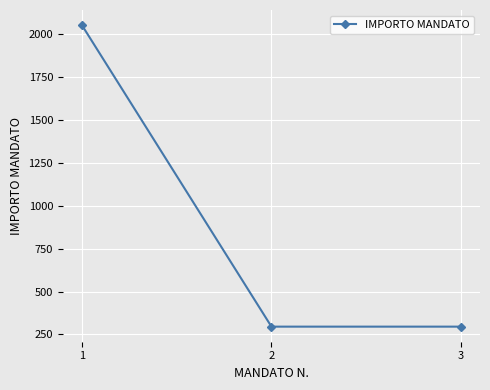

What is the value of the 1st point from the left?

2052.0